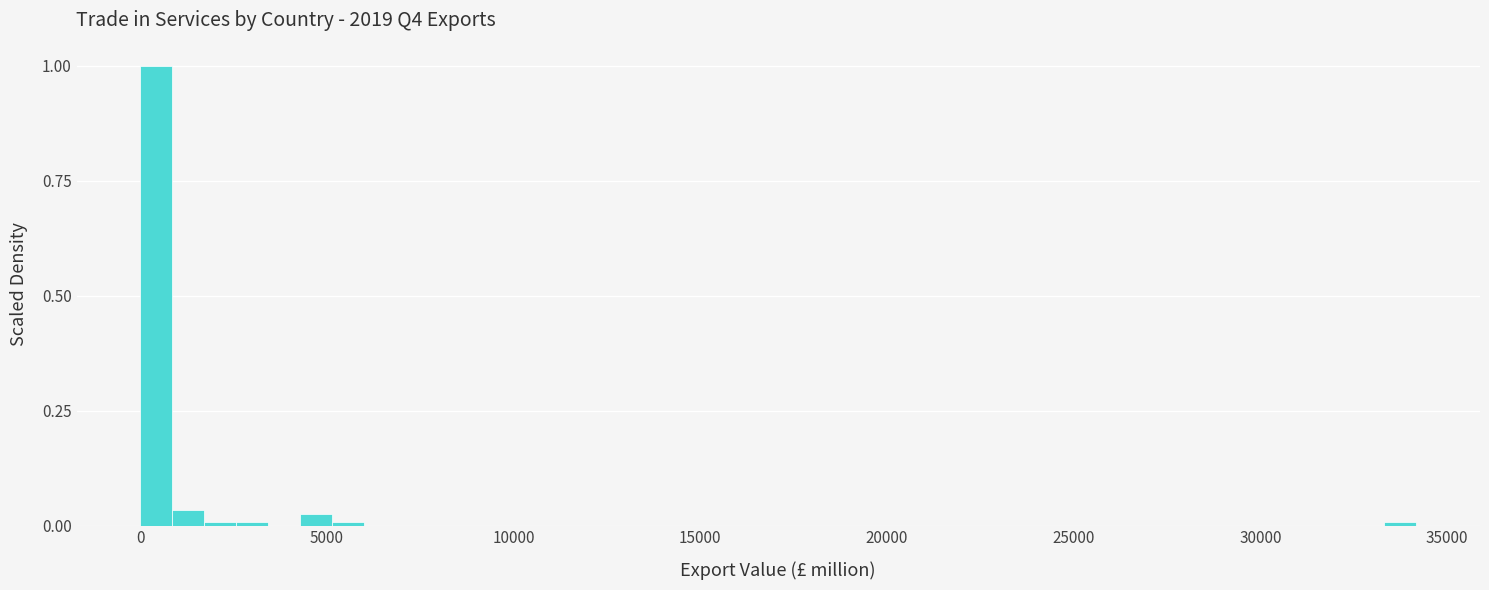

Around what value on the x-axis is the tallest bar? Give the approximate position of its centre, as read against the axis.

500